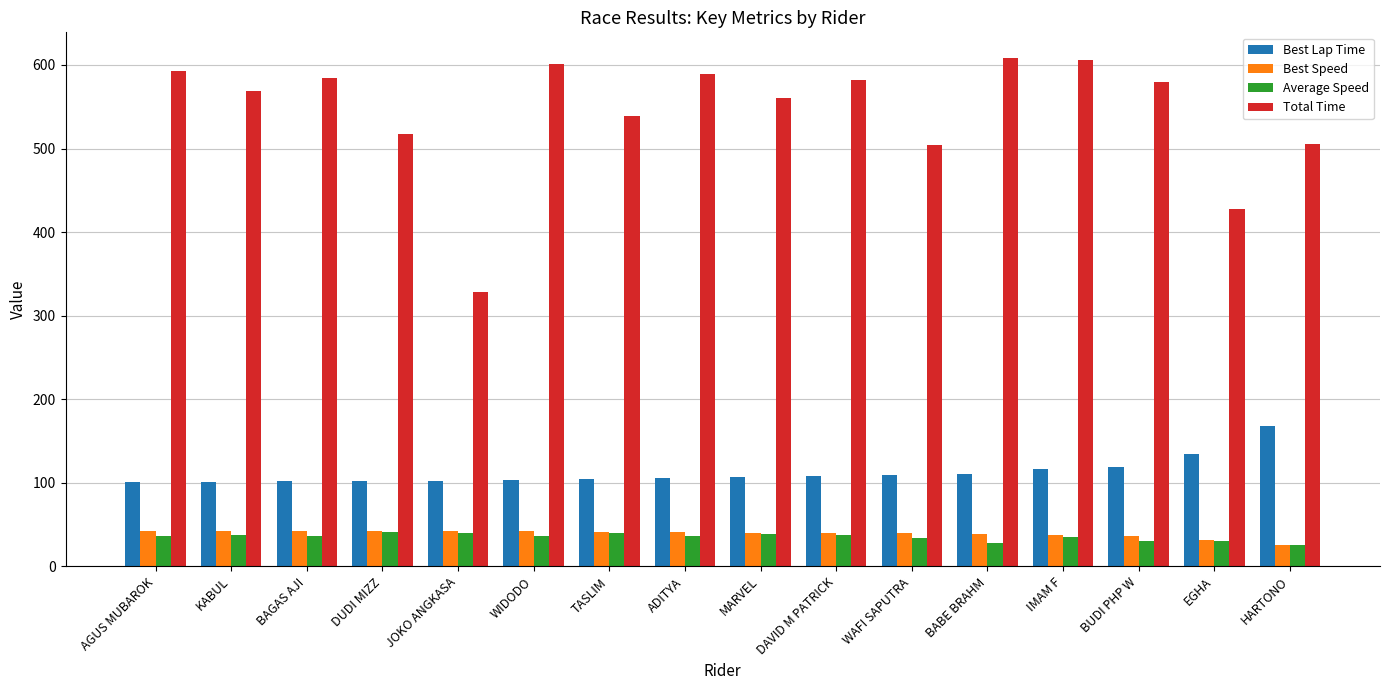

Is the value of Best Lap Time at ADITYA greater than the value of Best Speed at AGUS MUBAROK?

Yes